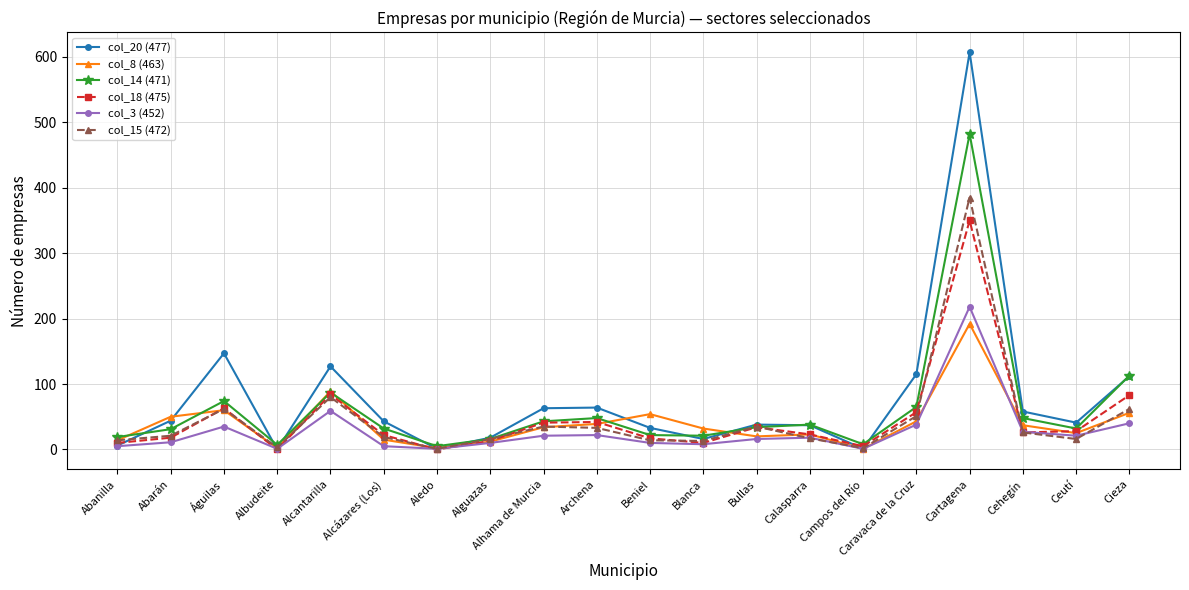

Which series has the widest spread of values?

col_20 (477)